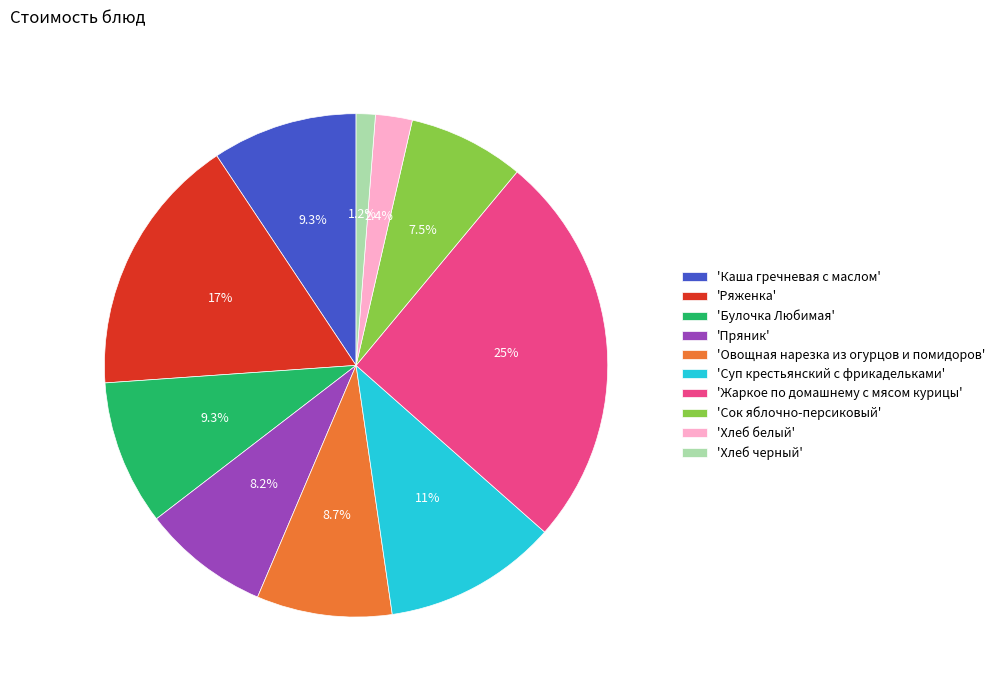

How many segments does this pie chart have?

10